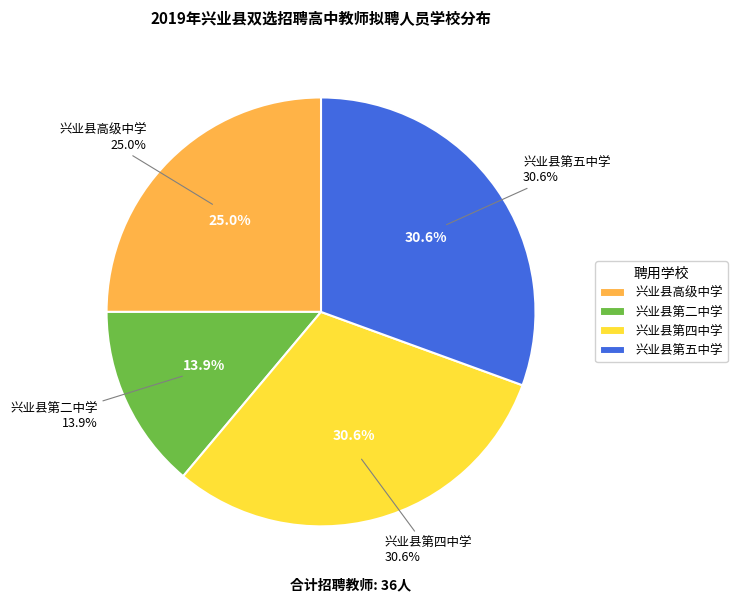

Between 兴业县高级中学 and 兴业县第四中学, which is larger?

兴业县第四中学